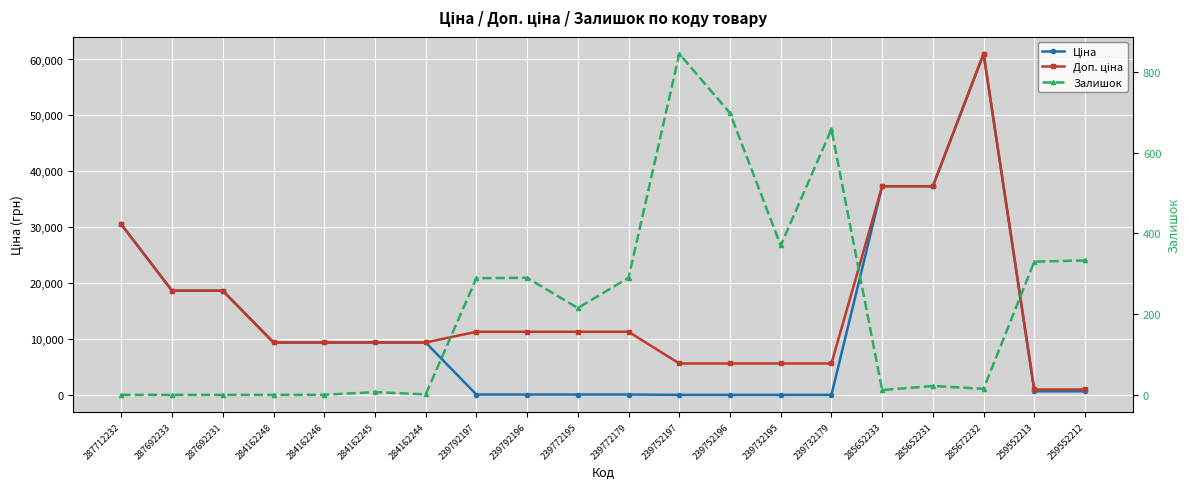

What value does the Залишок series have at 284162244?

1.0